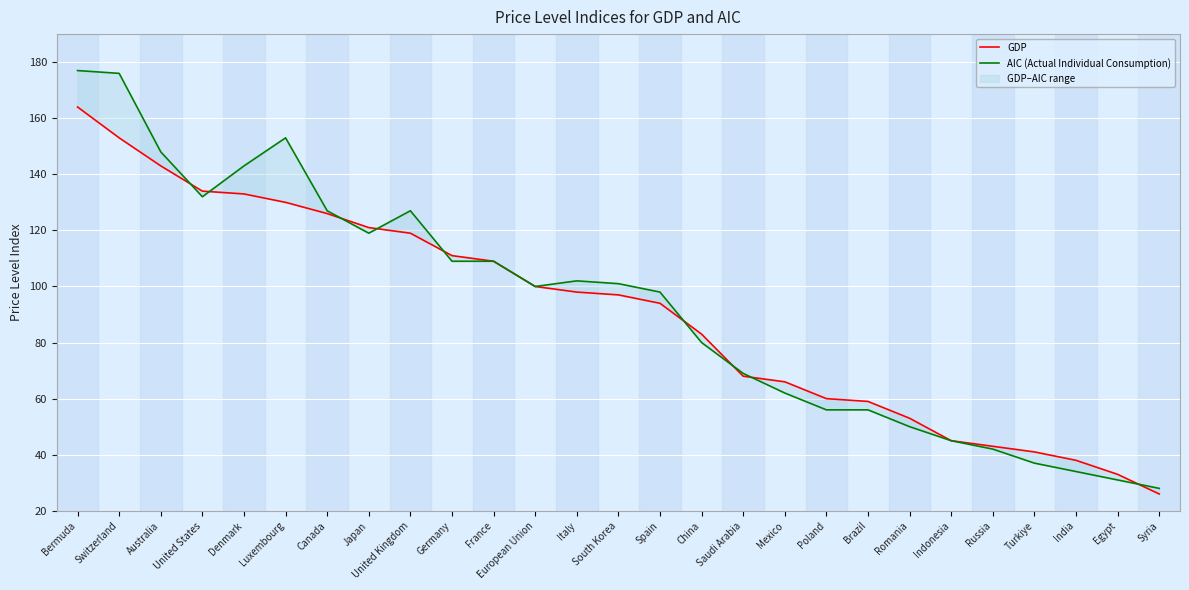

Count the number of data series in this chart.

2